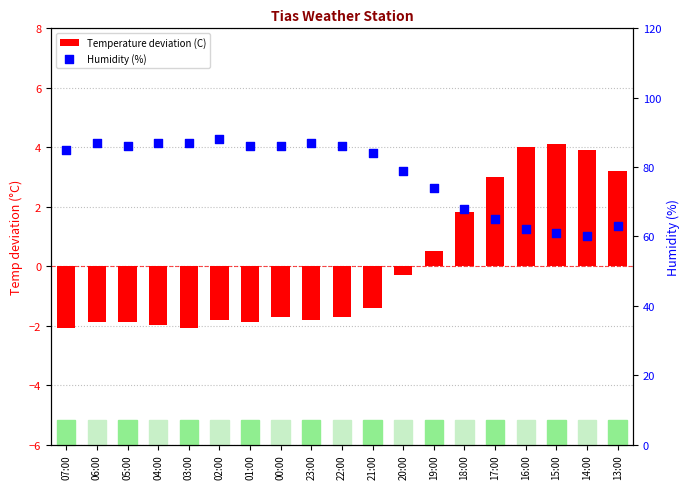

Which series reaches the minimum Y coordinate?

Temperature deviation (C)